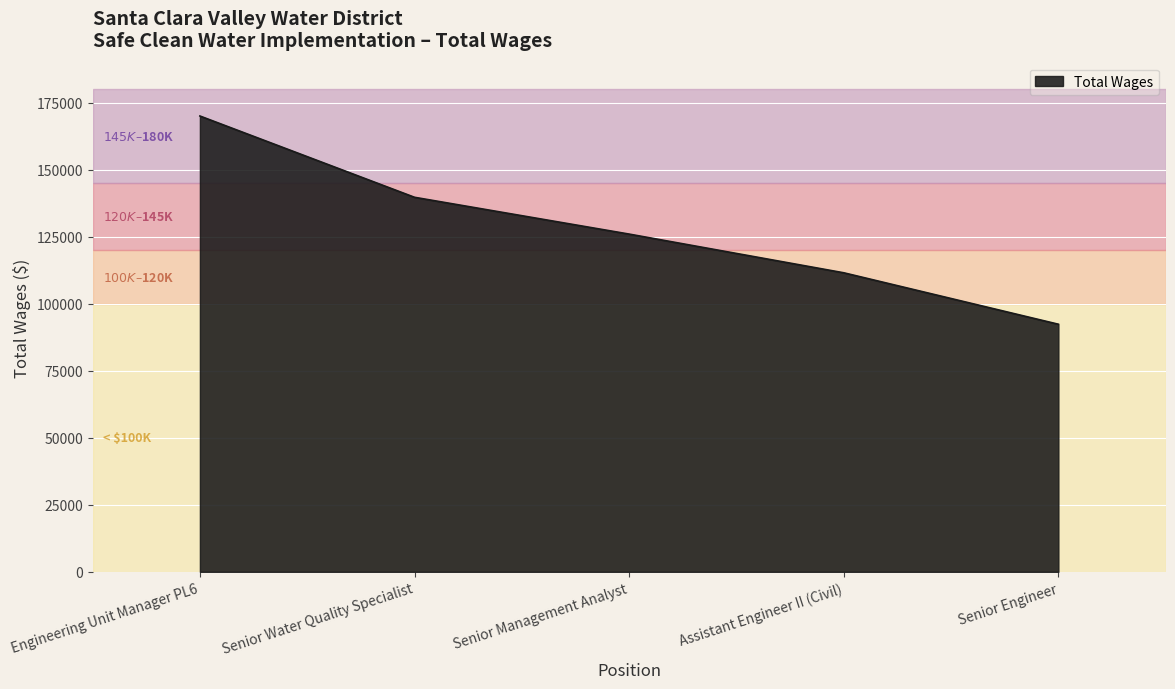

True or false: there are more than 1 points higher than both neighbors.

False